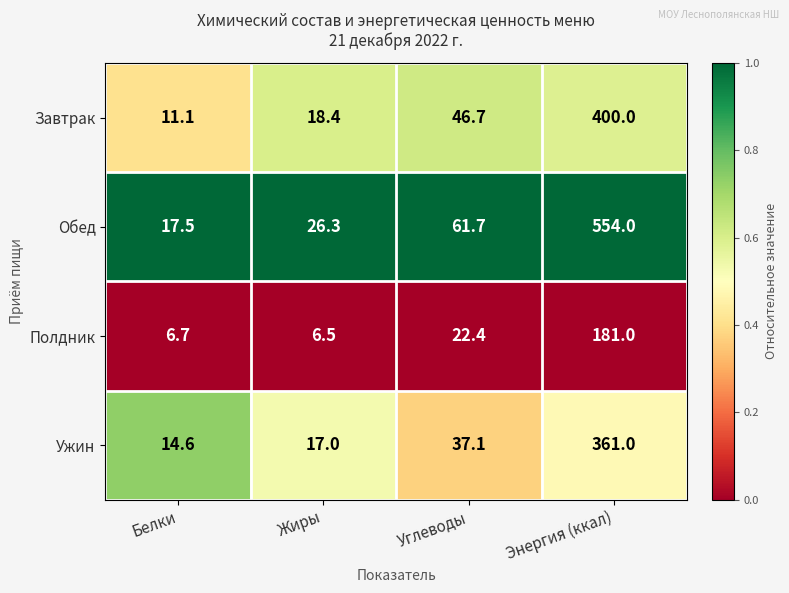

Which series has the largest total across all categories?

Обед